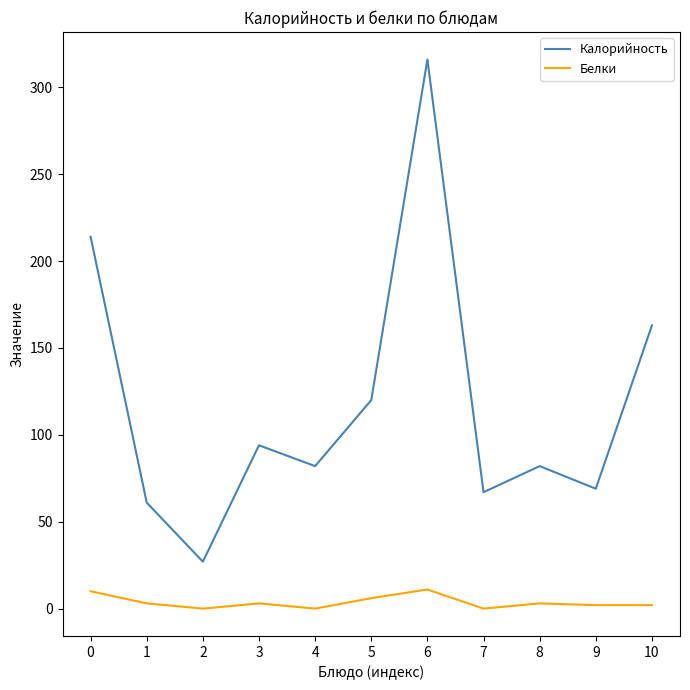

The value of Белки at 7 is 0. True or false?

True